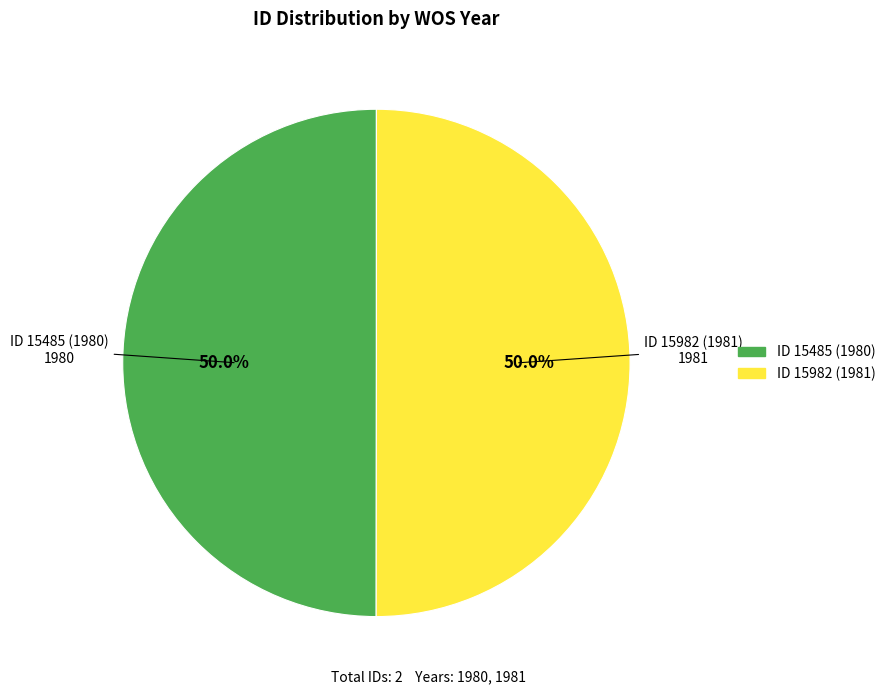

What is the ratio of the value at ID 15485 (1980) to the value at ID 15982 (1981)?

1.0